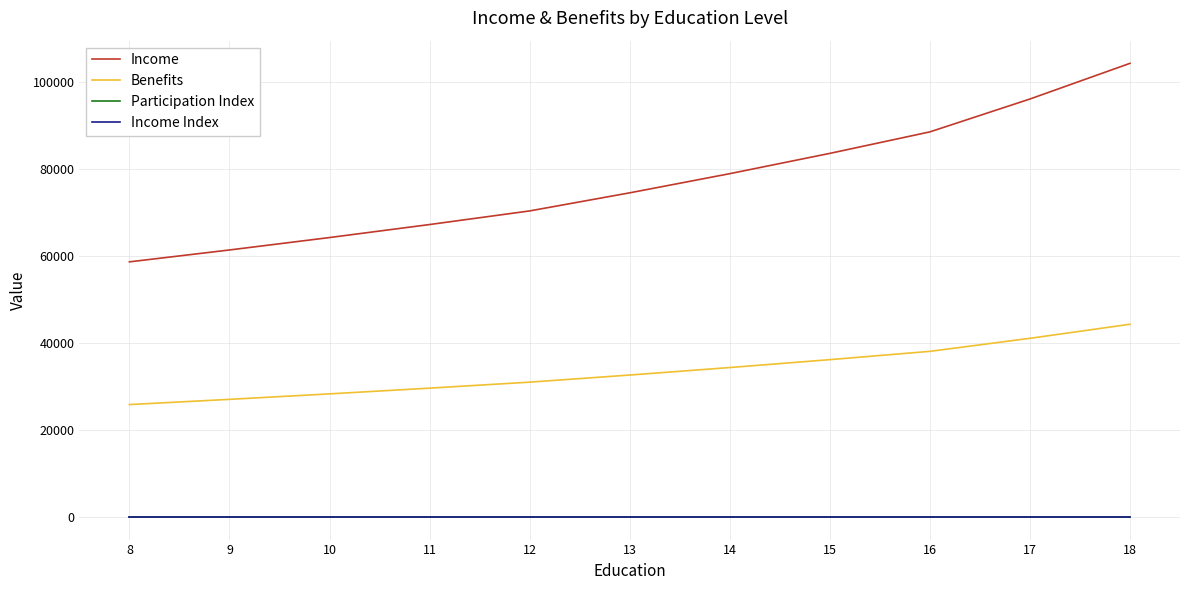

True or false: Income Index and Income intersect in this chart.

False